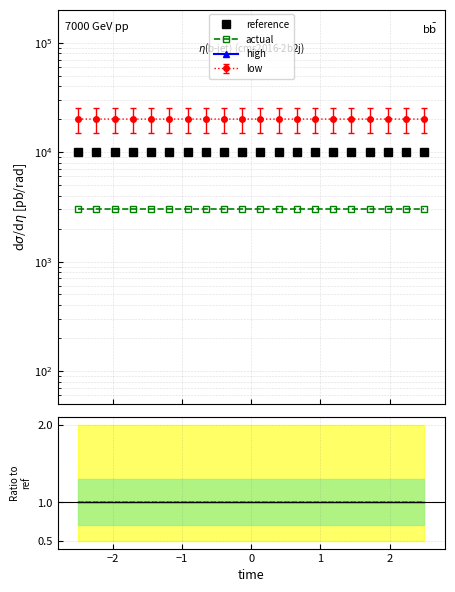

True or false: actual has a value of 4781.6 at 12.

False